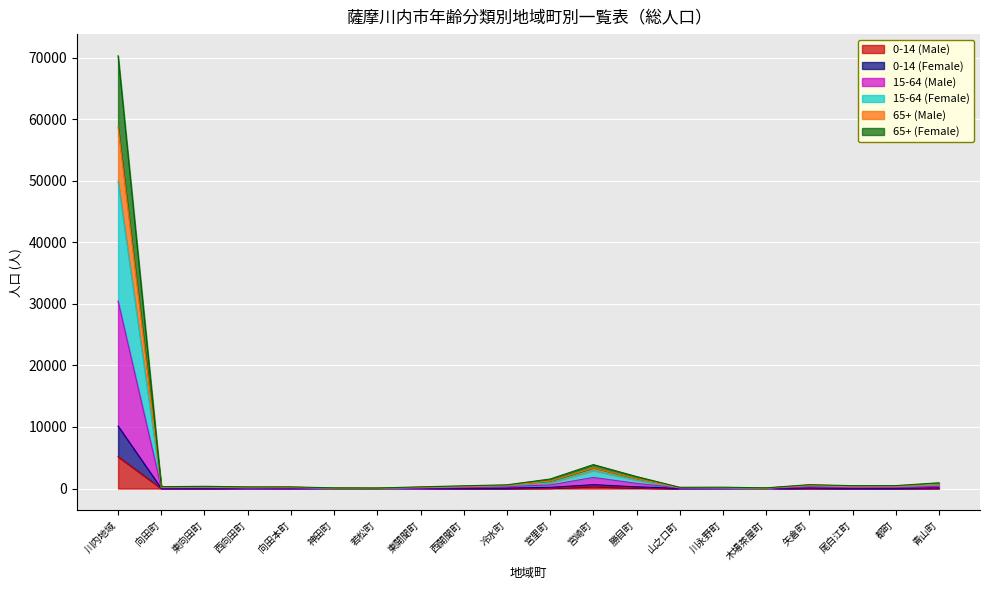

True or false: 0-14 (Male) has a value of 4 at 木場茶屋町.

False